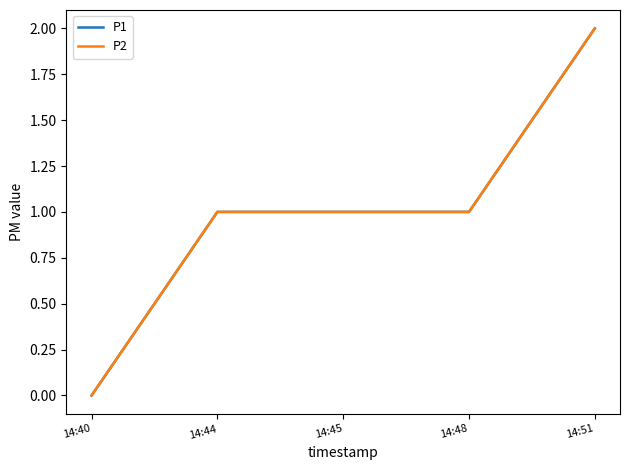

True or false: P2 has a value of 1 at 14:44.

True